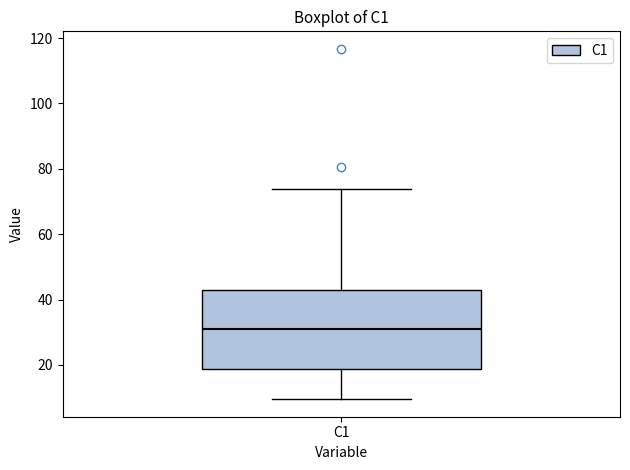

Read this box plot against the y-axis: the position of the median line, the range covered by the box, and the ends of both whiskers. The values are not printed on the chart, so give them approximately, as read against the axis.

median 30, box 18 to 44, whiskers 10 to 74